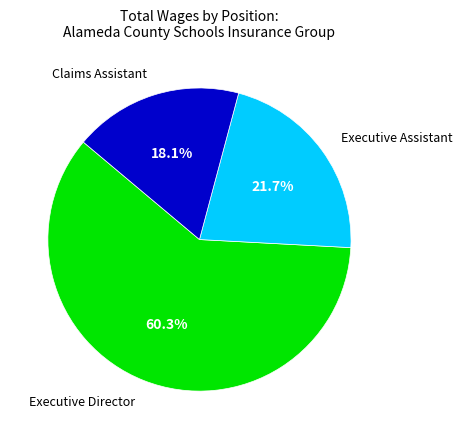

Combined, do Executive Assistant and Executive Director account for over 50%?

Yes